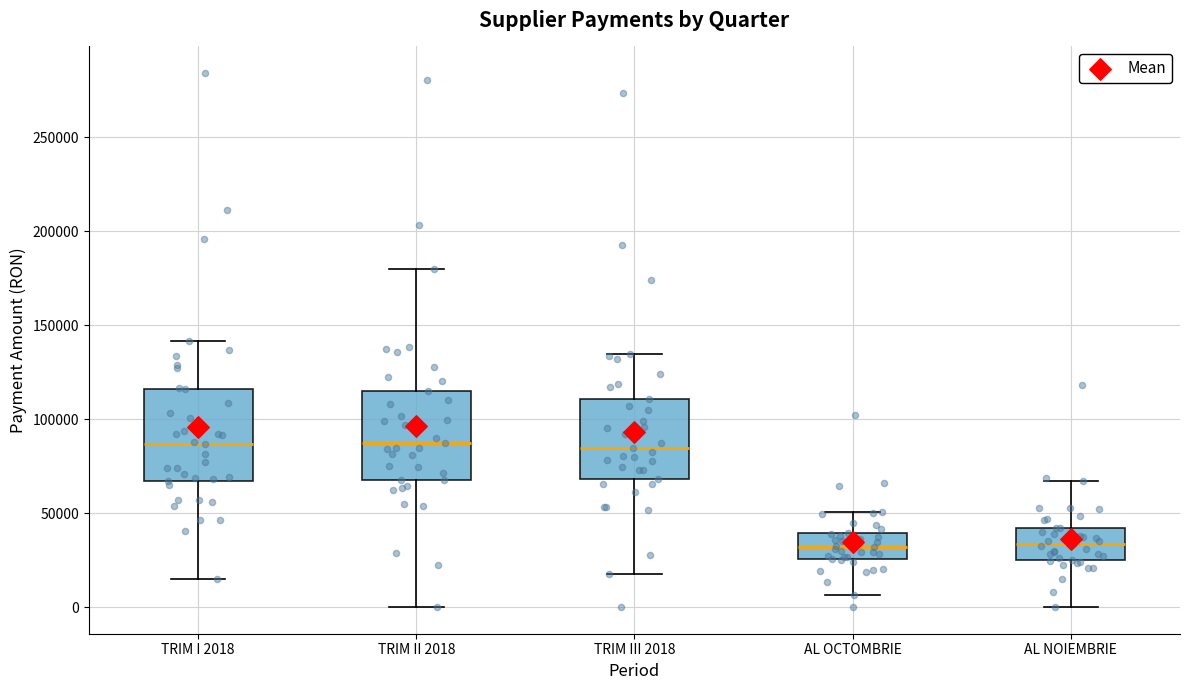

Reading left to right, read every box against the y-axis: the position of its median line, the range the box covers, and the ends of its whiskers. The values are not printed on the chart, so give them approximately, as read against the axis.

TRIM I 2018: median 85000, box 65000 to 115000, whiskers 15000 to 140000
TRIM II 2018: median 85000, box 65000 to 115000, whiskers 0 to 180000
TRIM III 2018: median 85000, box 70000 to 110000, whiskers 20000 to 135000
AL OCTOMBRIE: median 30000, box 25000 to 40000, whiskers 5000 to 50000
AL NOIEMBRIE: median 35000, box 25000 to 40000, whiskers 0 to 65000